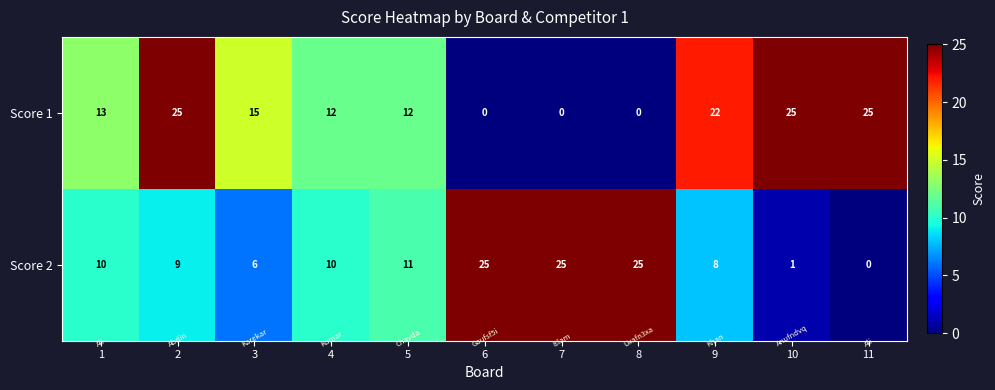

Reading left to right, extract all data points from this chart.

Score 1: 1=13	2=25	3=15	4=12	5=12	6=0	7=0	8=0	9=22	10=25	11=25
Score 2: 1=10	2=9	3=6	4=10	5=11	6=25	7=25	8=25	9=8	10=1	11=0